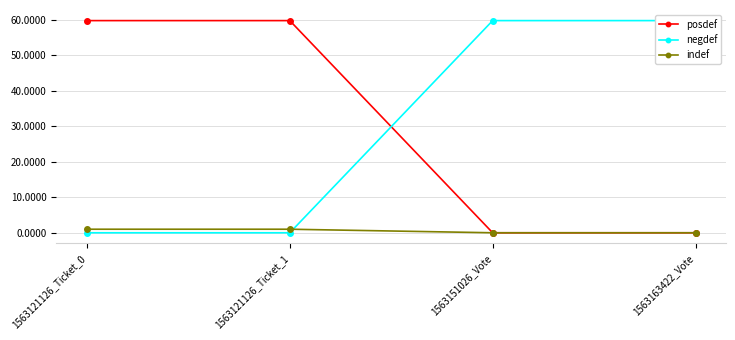

Reading left to right, extract all data points from this chart.

posdef: 59.7	59.7	0.0	0.0
negdef: 0.0	0.0	59.7	59.7
indef: 1.0	1.0	0.0	0.0